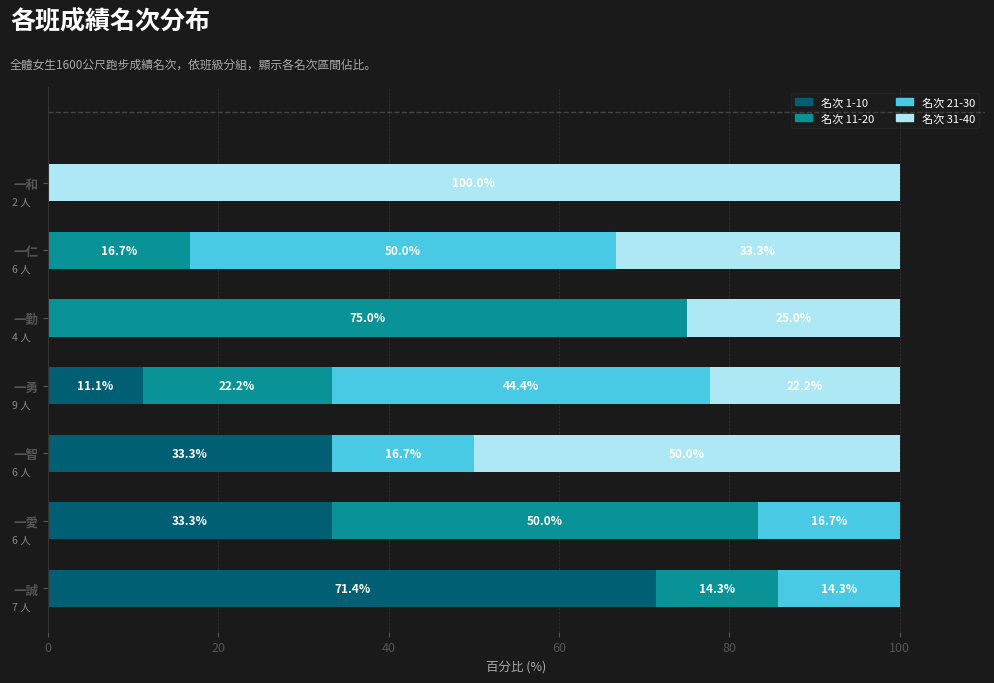

What is the maximum value for 名次 1-10?

71.4